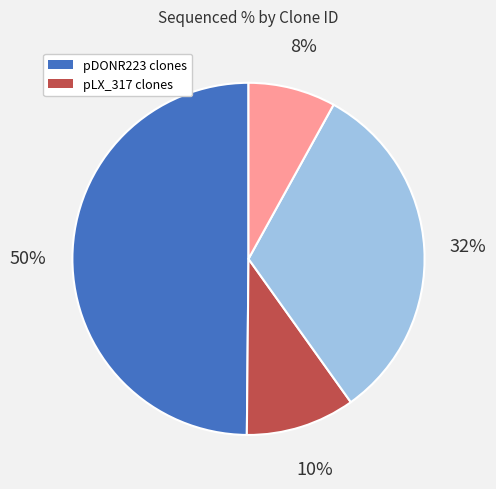

How many slices are in this pie chart?

4